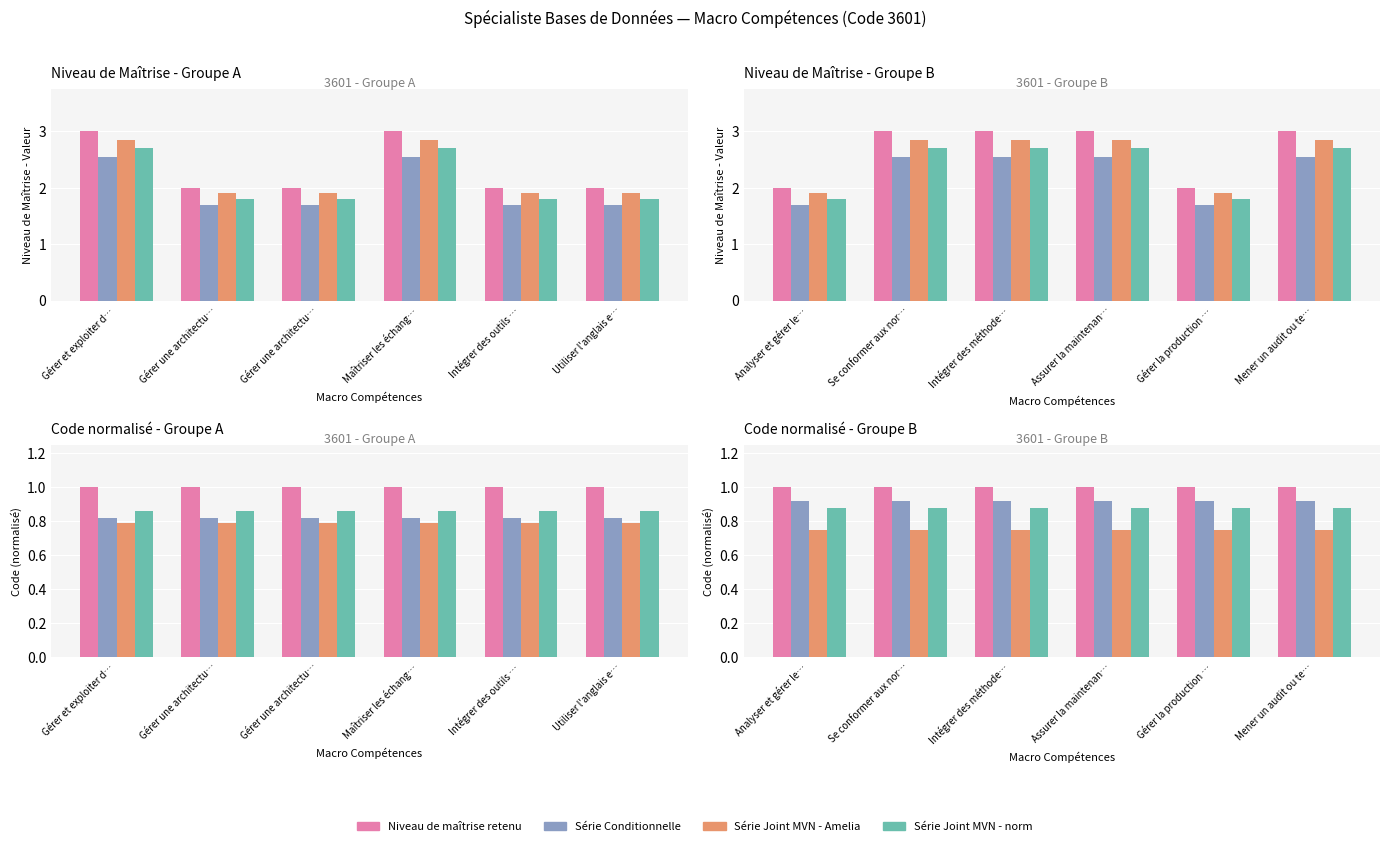

What is the spread (max minus min) of values at Se conformer aux nor…?

0.2